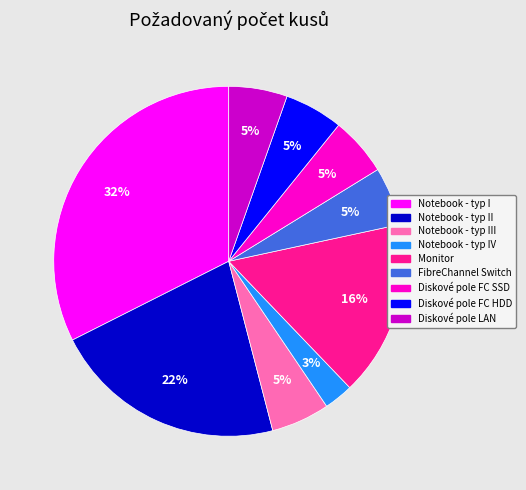

How many segments does this pie chart have?

9